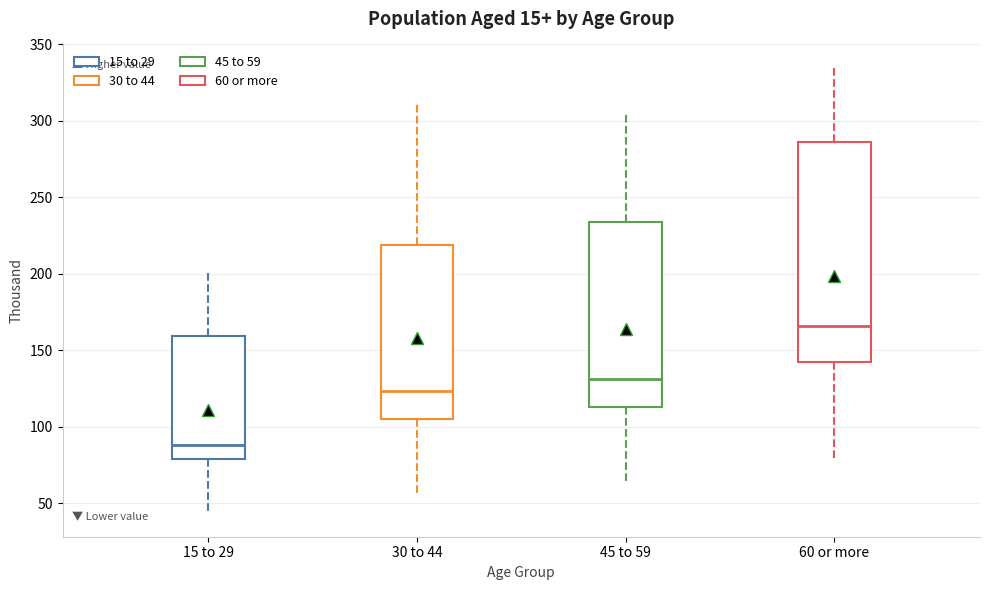

Reading left to right, transcribe this box plot: for each box, give where its median line is, the range the box spans, and where its two whiskers end, as read against the y-axis. The values are not printed on the chart, so give them approximately, as read against the axis.

15 to 29: median 90, box 80 to 160, whiskers 45 to 200
30 to 44: median 125, box 105 to 220, whiskers 55 to 310
45 to 59: median 130, box 115 to 235, whiskers 65 to 305
60 or more: median 165, box 145 to 285, whiskers 80 to 335